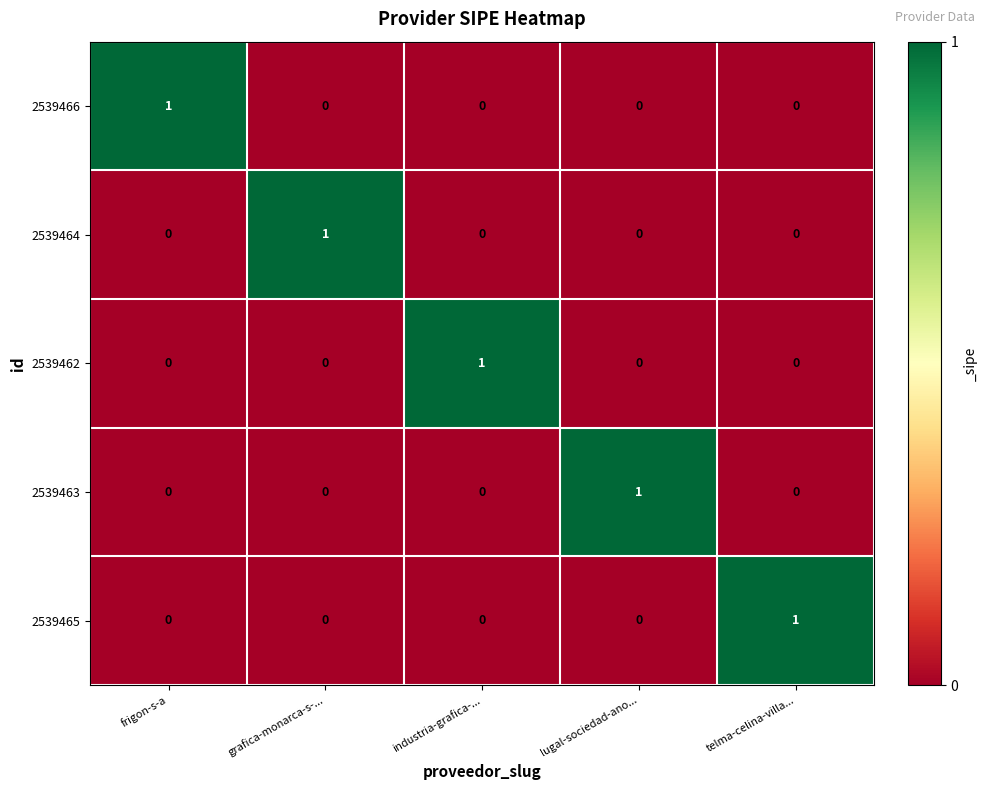

How many 2539465 values are between 0 and 1?

5